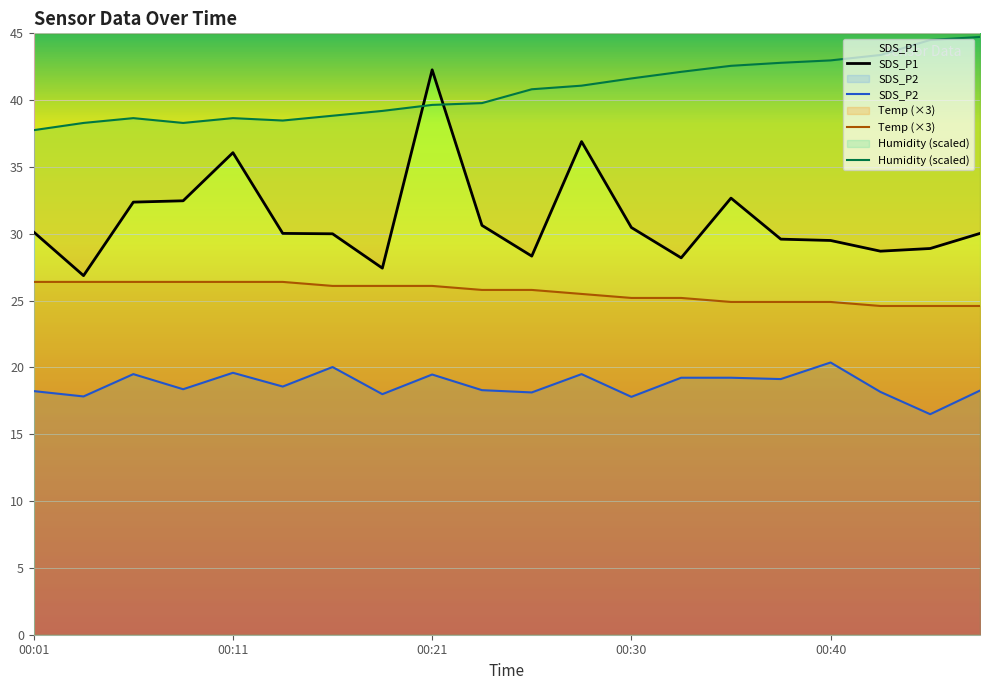

Which category has the highest value in the SDS_P1 series?

00:21